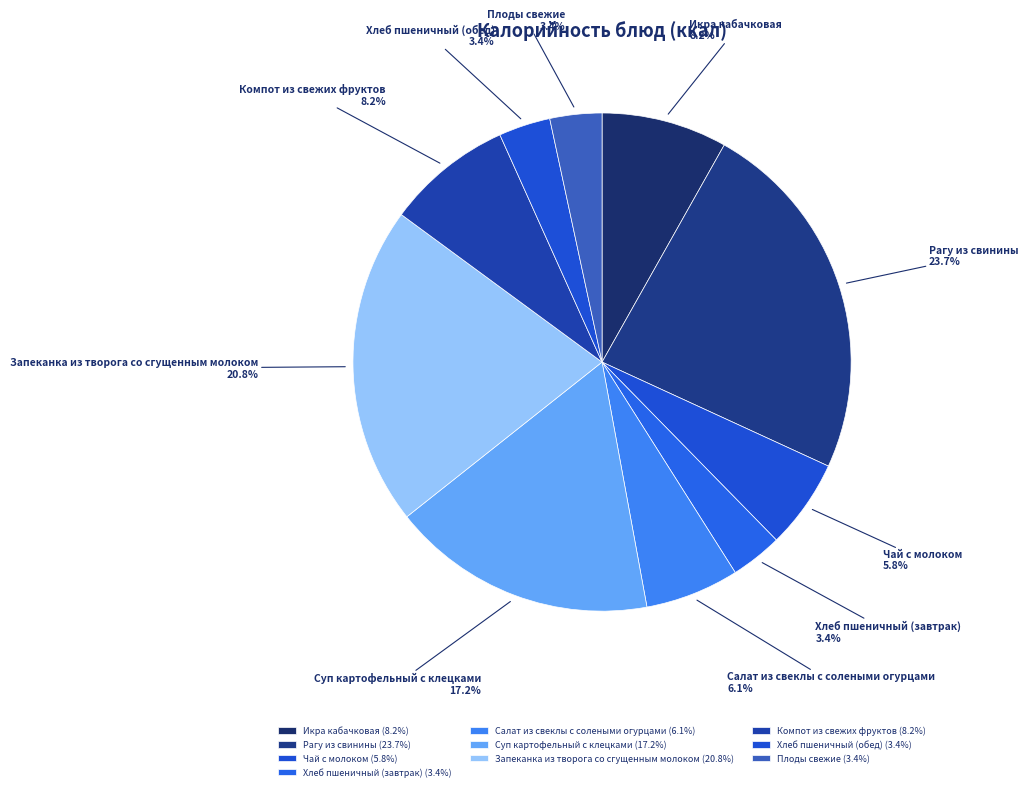

Which has a higher value, Салат из свеклы с солеными огурцами or Рагу из свинины?

Рагу из свинины